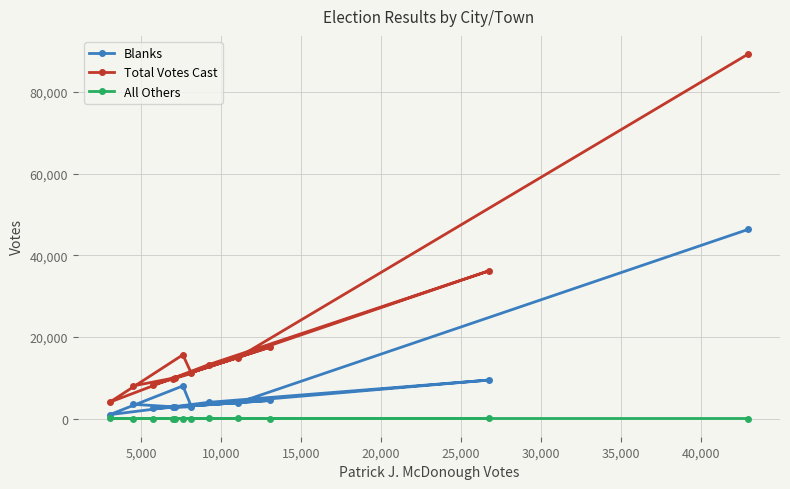

True or false: Total Votes Cast and All Others intersect in this chart.

False